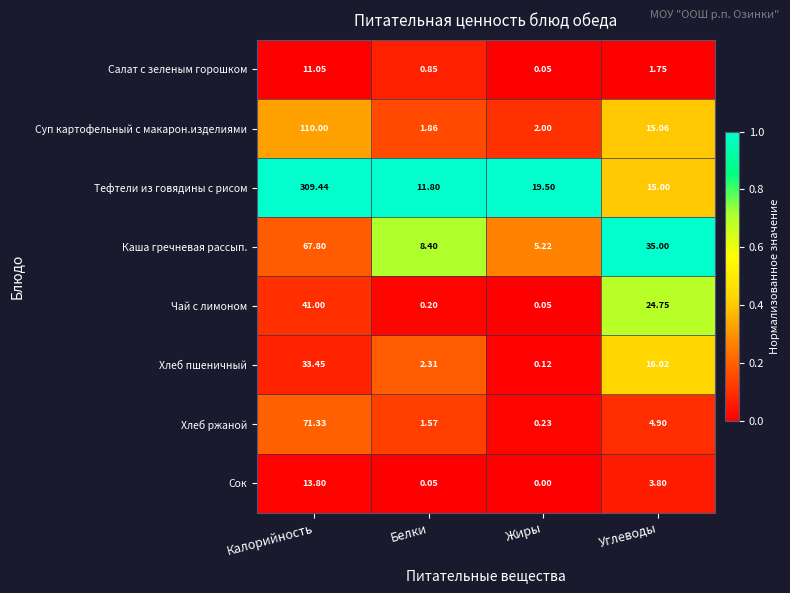

At which category is the sum across all series the highest?

Калорийность